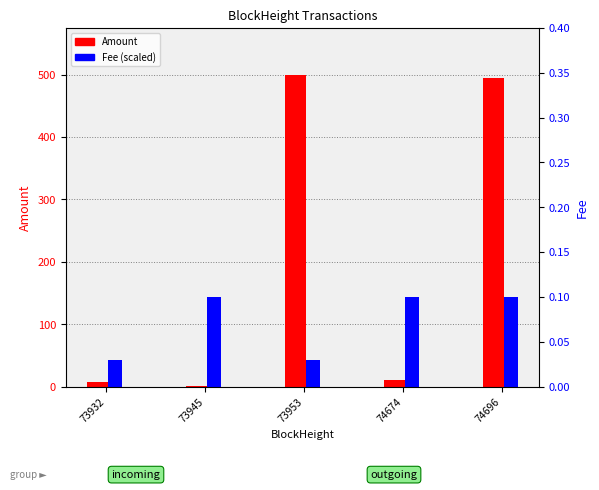

Rank the series at 74696 from highest to lowest value.

Amount, Fee